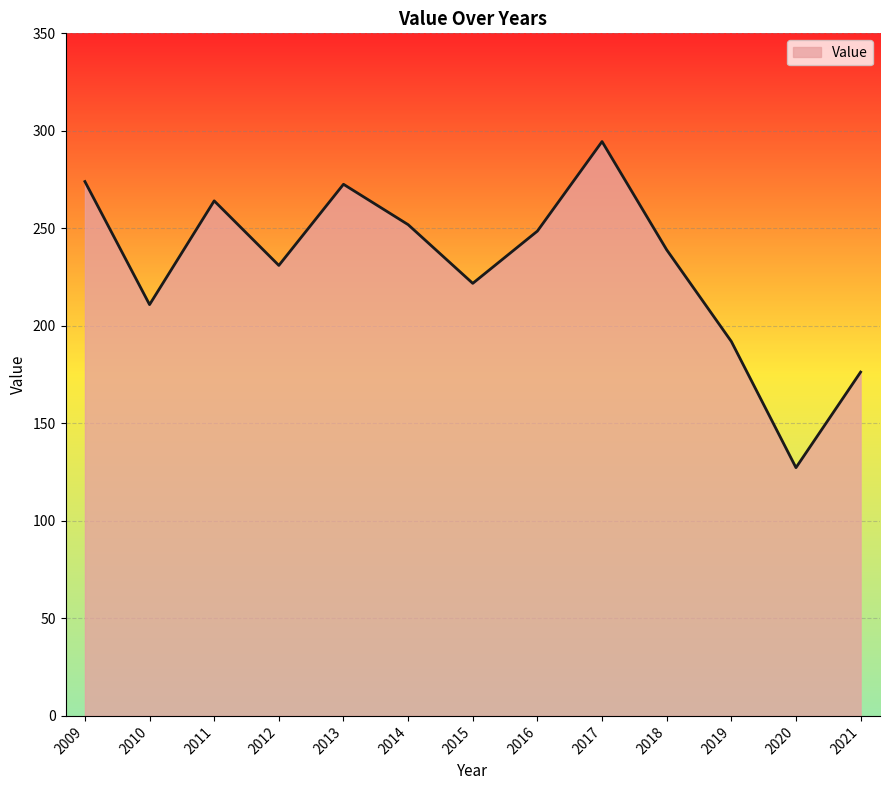

Which category has the highest value across all series?

2017